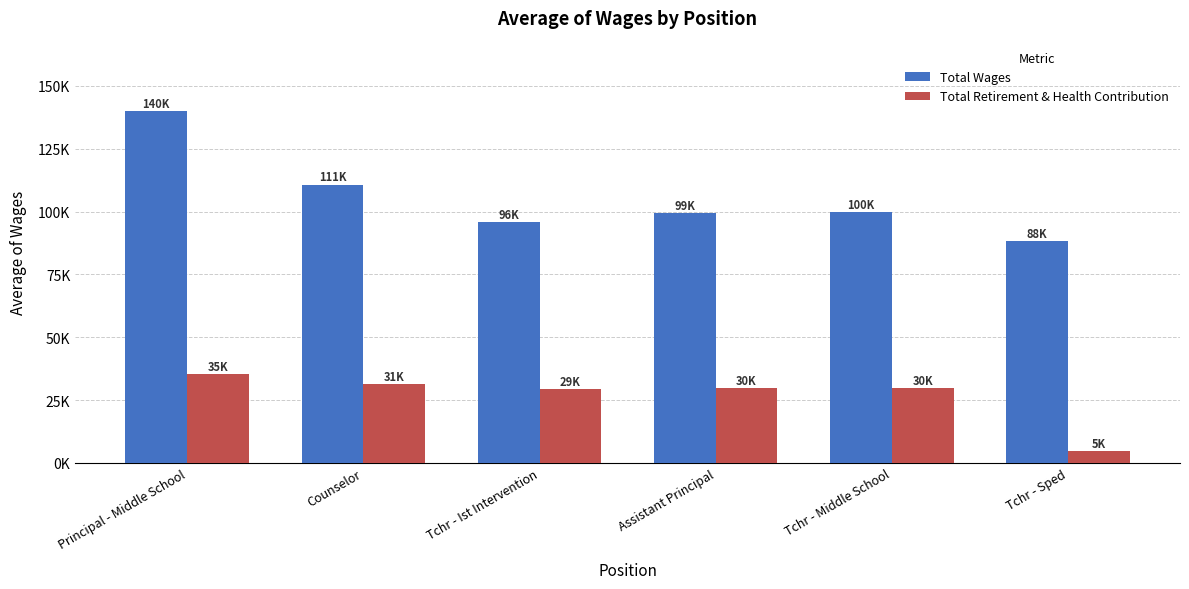

The Total Wages series shows 99900.0 at Tchr - Middle School. True or false?

True